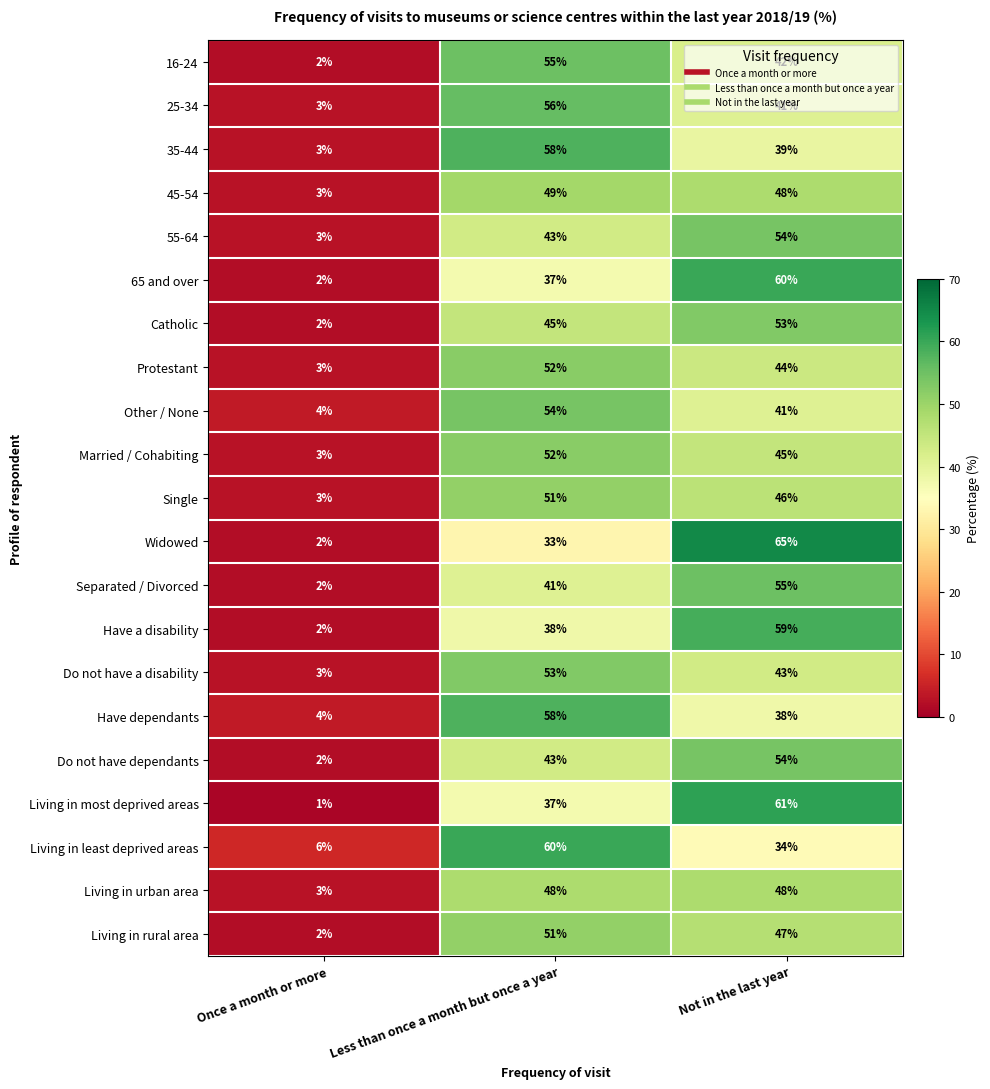

What is the total value across all series at Once a month or more?

58